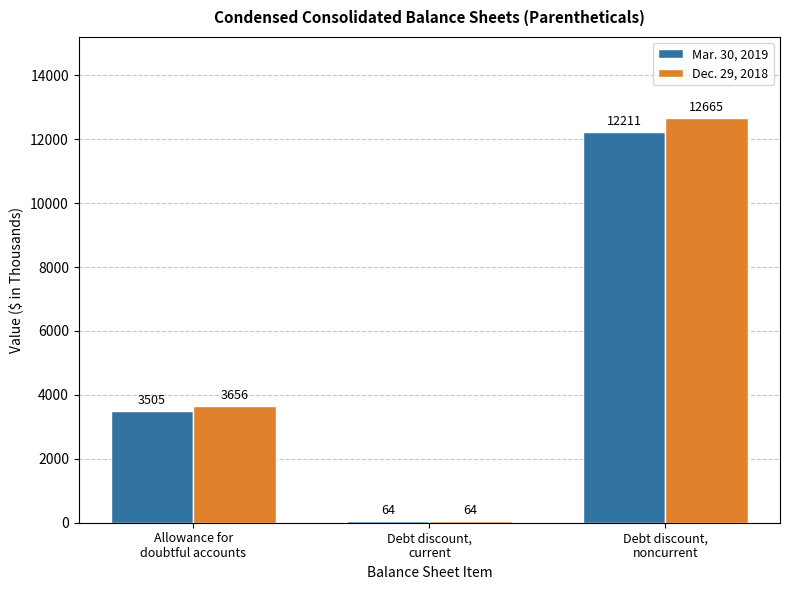

What is the average value of the Dec. 29, 2018 series?

5462